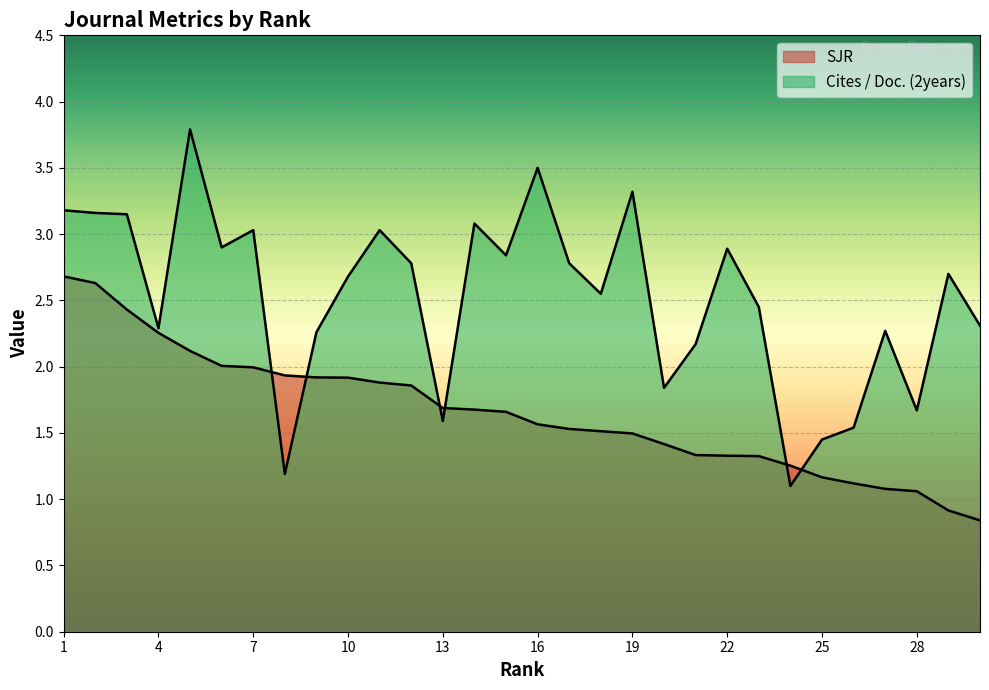

What value does the Cites / Doc. (2years) series have at 10?

2.7